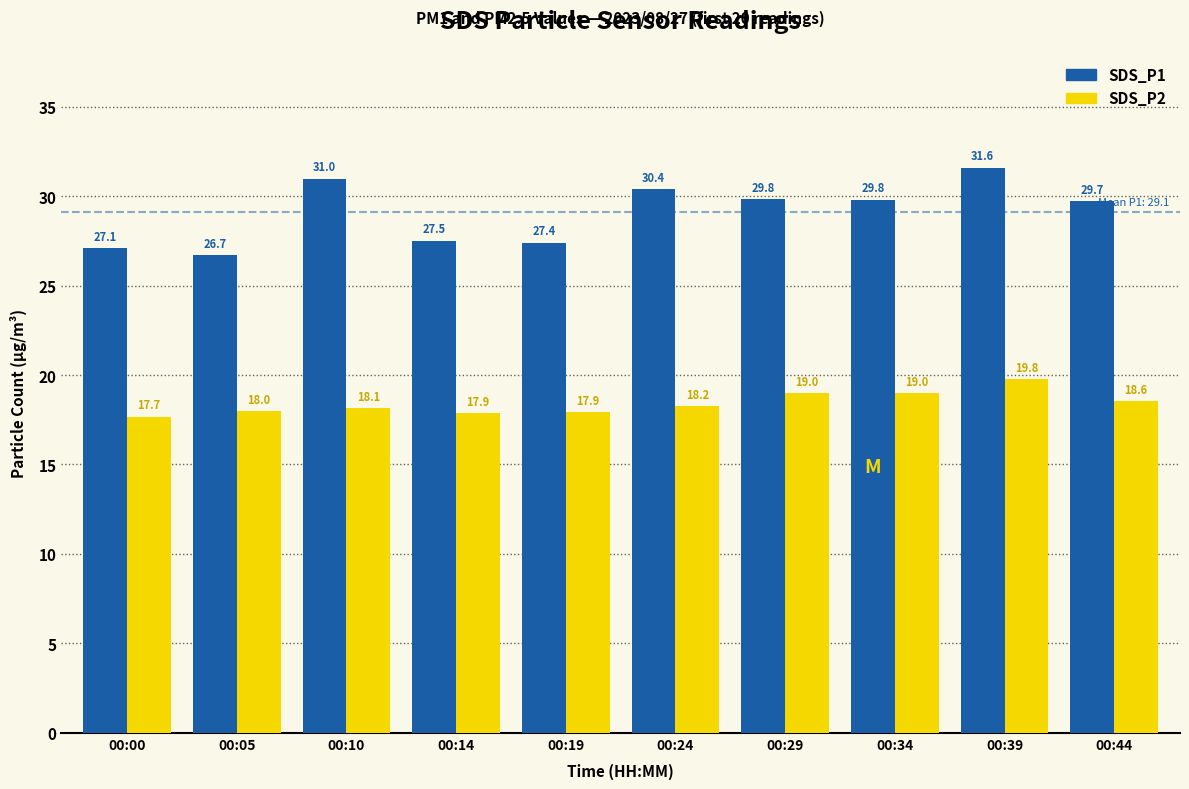

Which category has the lowest value in the SDS_P2 series?

00:00